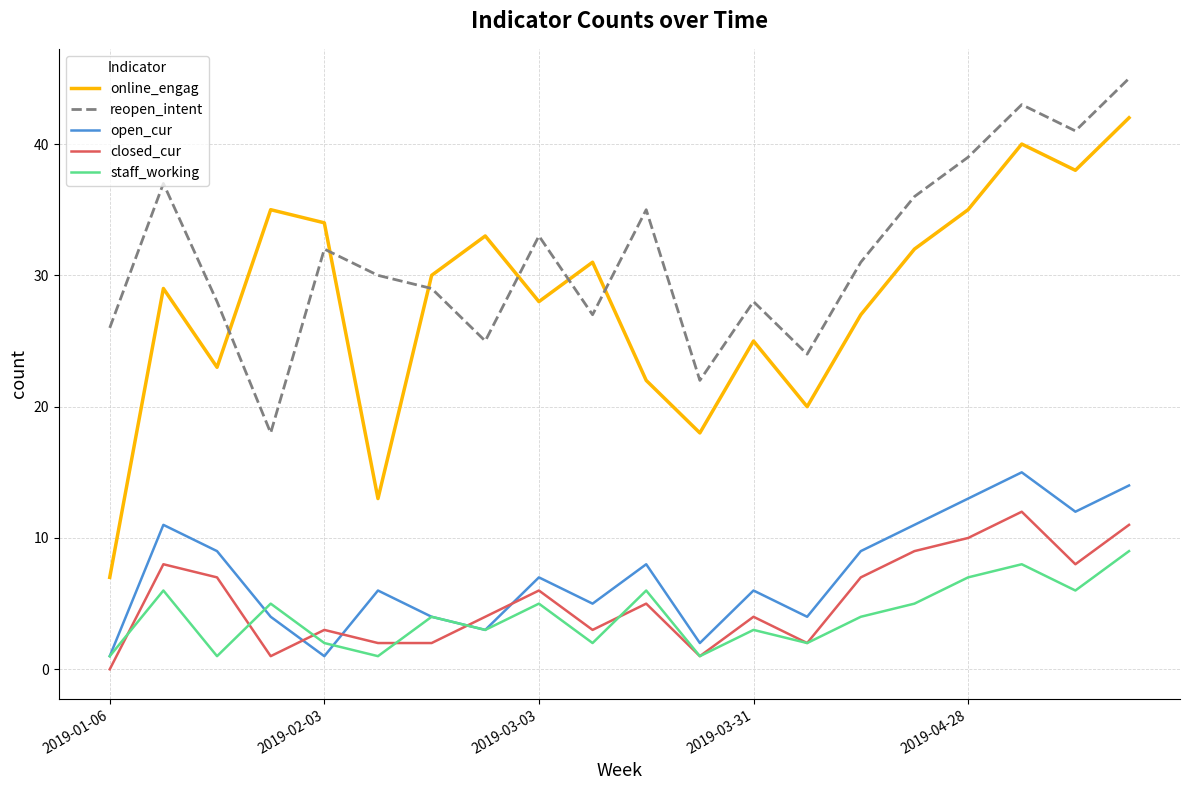

Which series has the widest spread of values?

online_engag